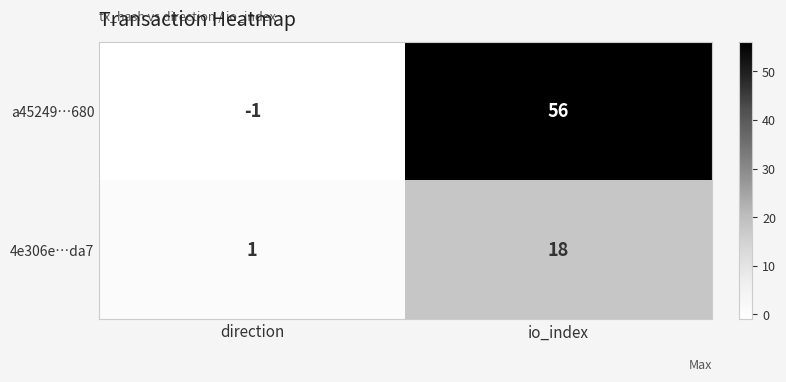

Reading right to left, list all the values displayed in this chart.

a45249…680: io_index=56	direction=-1
4e306e…da7: io_index=18	direction=1